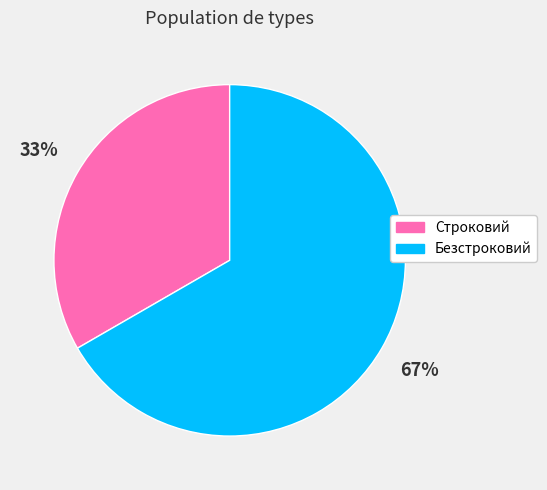

To the nearest percent, what is the combined percentage of Безстроковий and Строковий?

100%